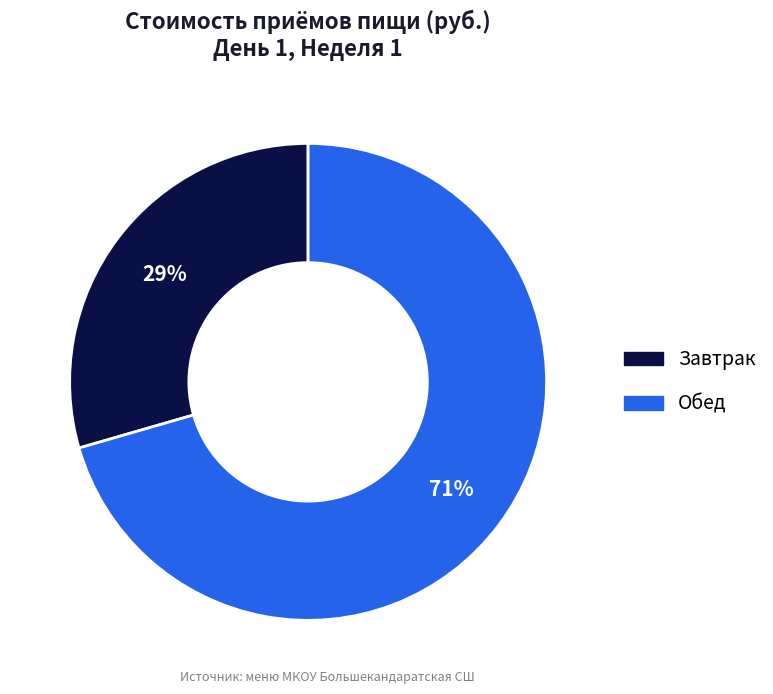

To the nearest percent, what is the average slice percentage?

50%